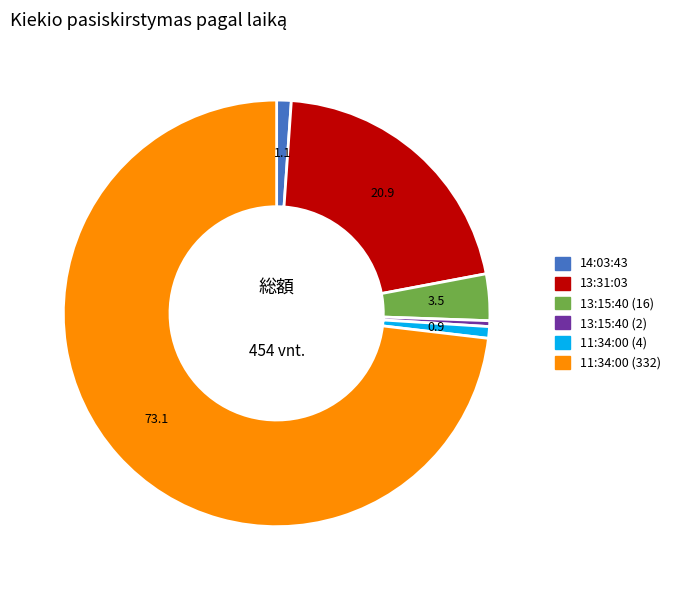

Is it true that 11:34:00 (332) is 73% of the pie?

True